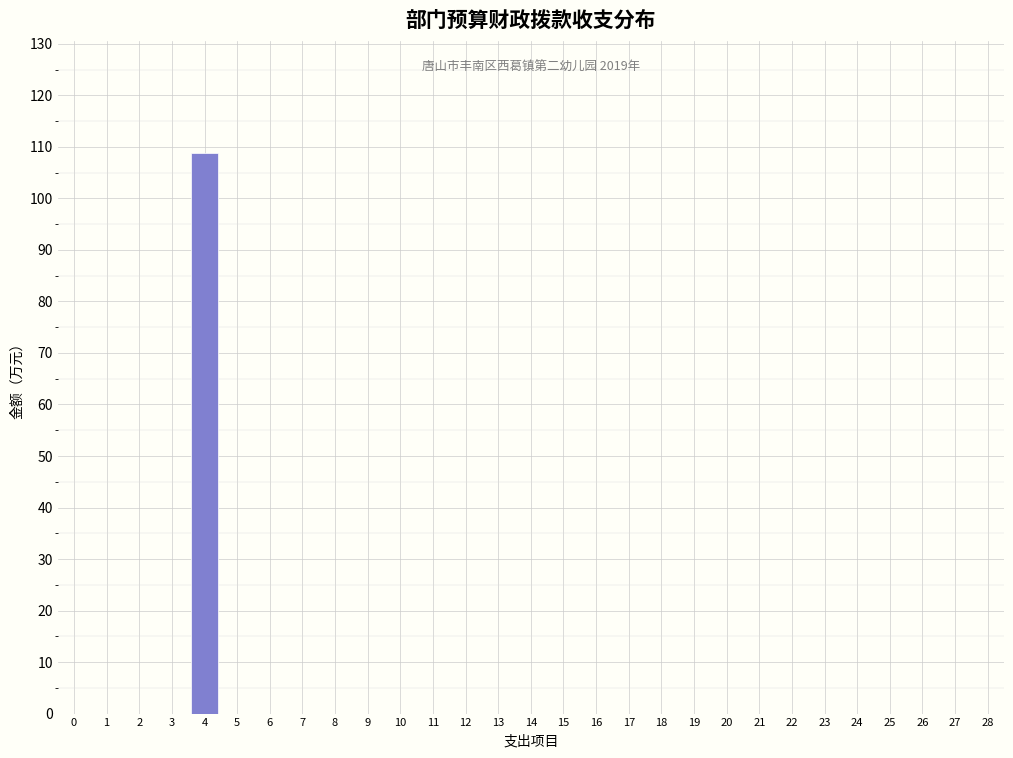

Reading left to right, list all the values displayed in this chart.

0=0.0	1=0.0	2=0.0	3=0.0	4=108.8	5=0.0	6=0.0	7=0.0	8=0.0	9=0.0	10=0.0	11=0.0	12=0.0	13=0.0	14=0.0	15=0.0	16=0.0	17=0.0	18=0.0	19=0.0	20=0.0	21=0.0	22=0.0	23=0.0	24=0.0	25=0.0	26=0.0	27=0.0	28=0.0